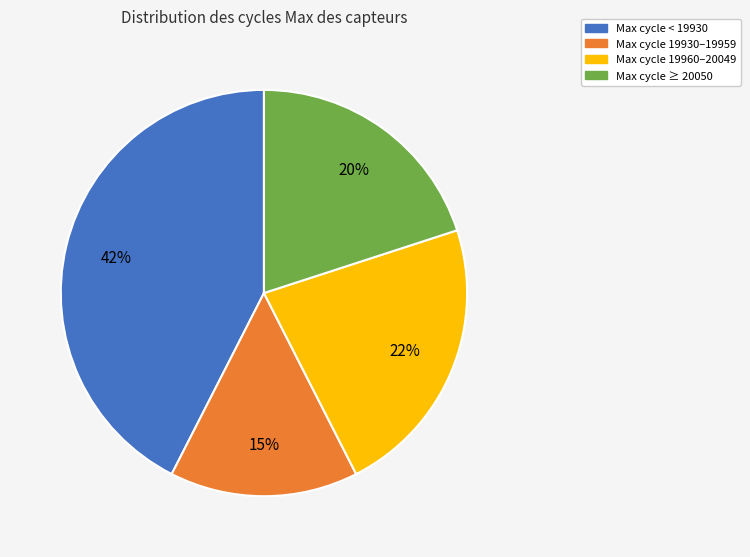

To the nearest percent, what is the average slice percentage?

25%